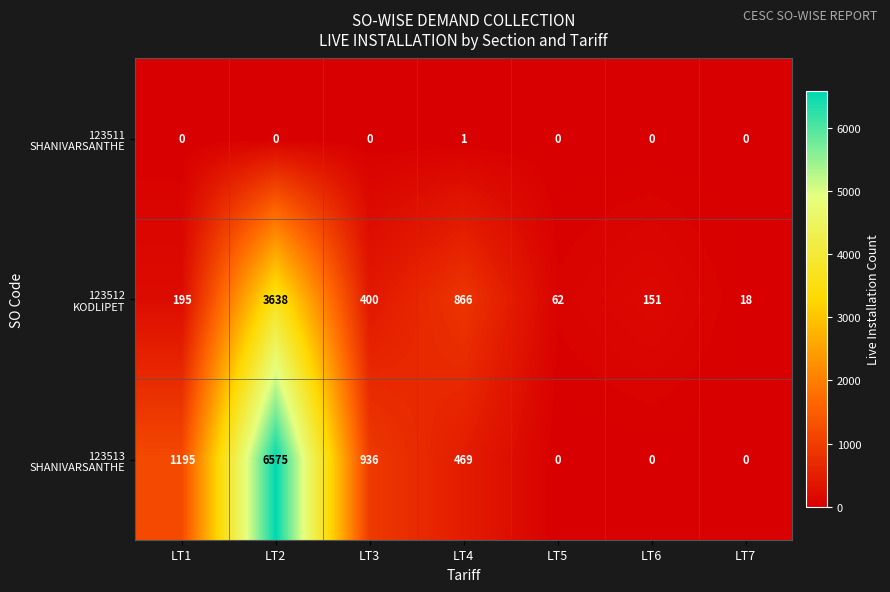

What is the total value across all series at LT1?

1390